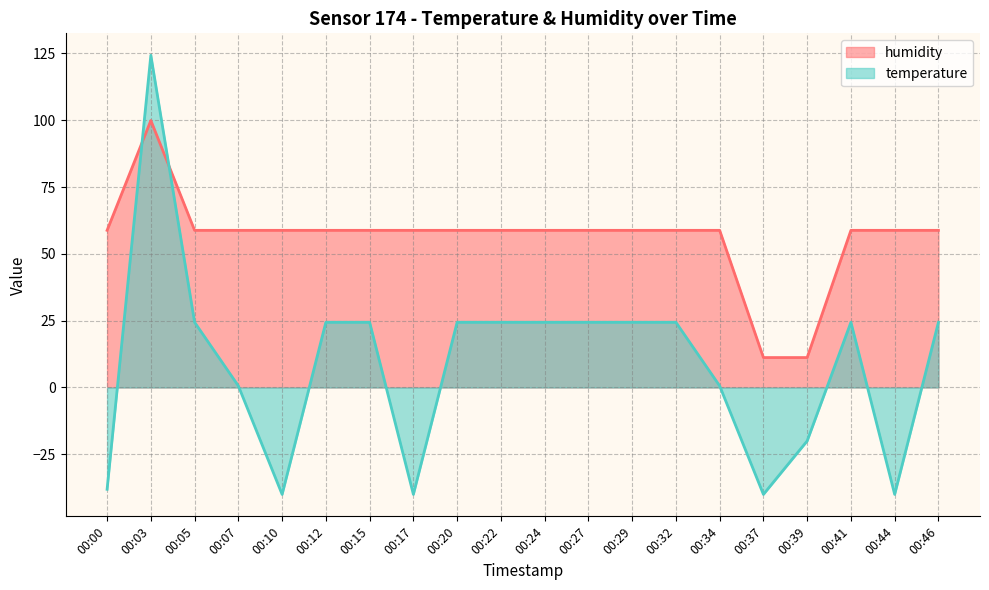

Which has a higher value, 00:05 or 00:46?

00:05